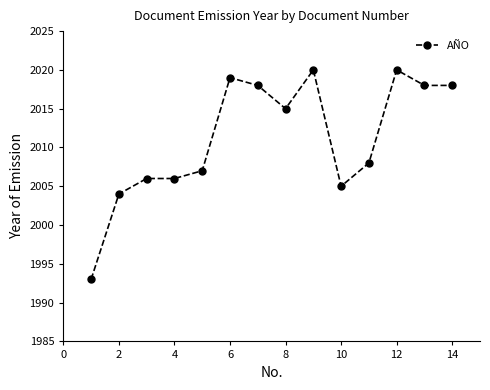

What is the value of the 5th point from the left?

2007